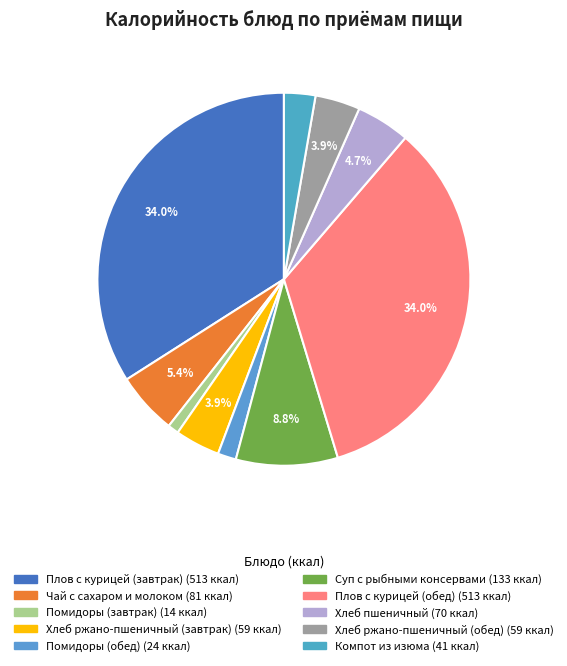

Rank the categories by value from highest to lowest.

Плов с курицей (завтрак), Плов с курицей (обед), Суп с рыбными консервами, Чай с сахаром и молоком, Хлеб пшеничный, Хлеб ржано-пшеничный (завтрак), Хлеб ржано-пшеничный (обед), Компот из изюма, Помидоры (обед), Помидоры (завтрак)